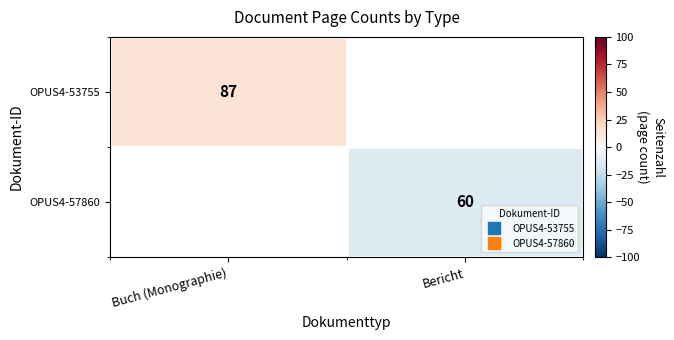

List the series in order of their overall mean, highest first.

OPUS4-53755, OPUS4-57860